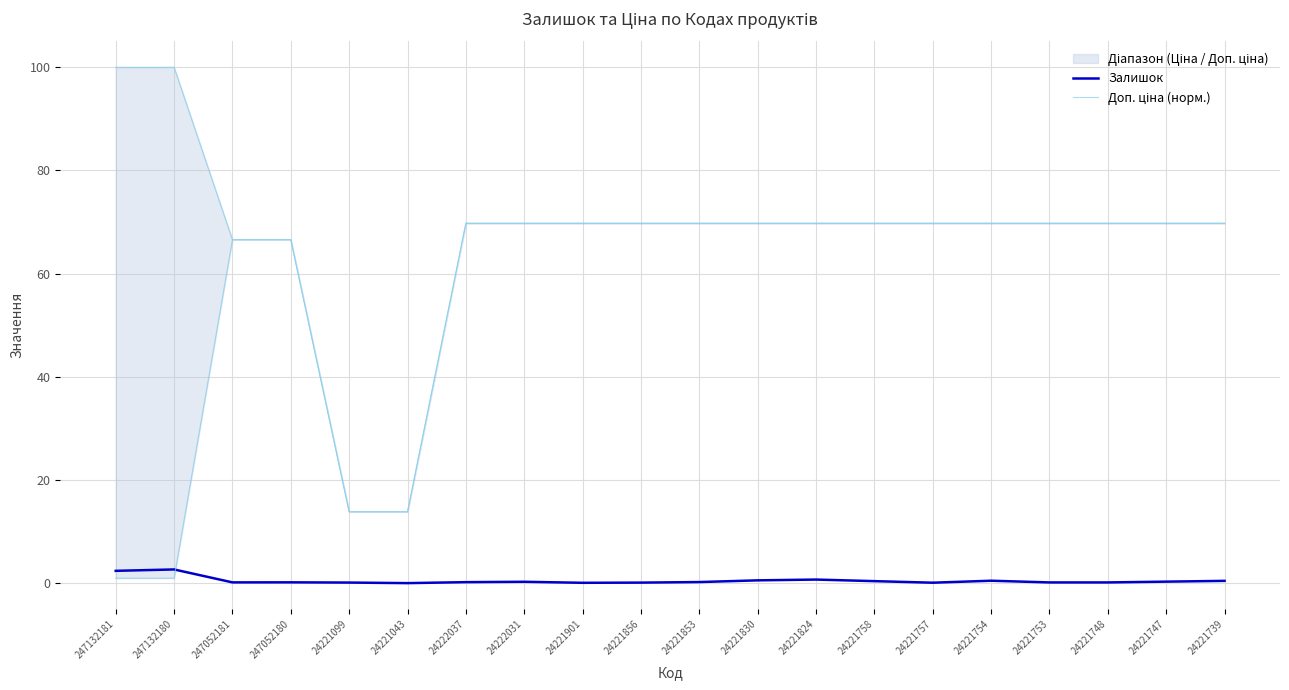

What is the total value across all series at 247052181?

66.8